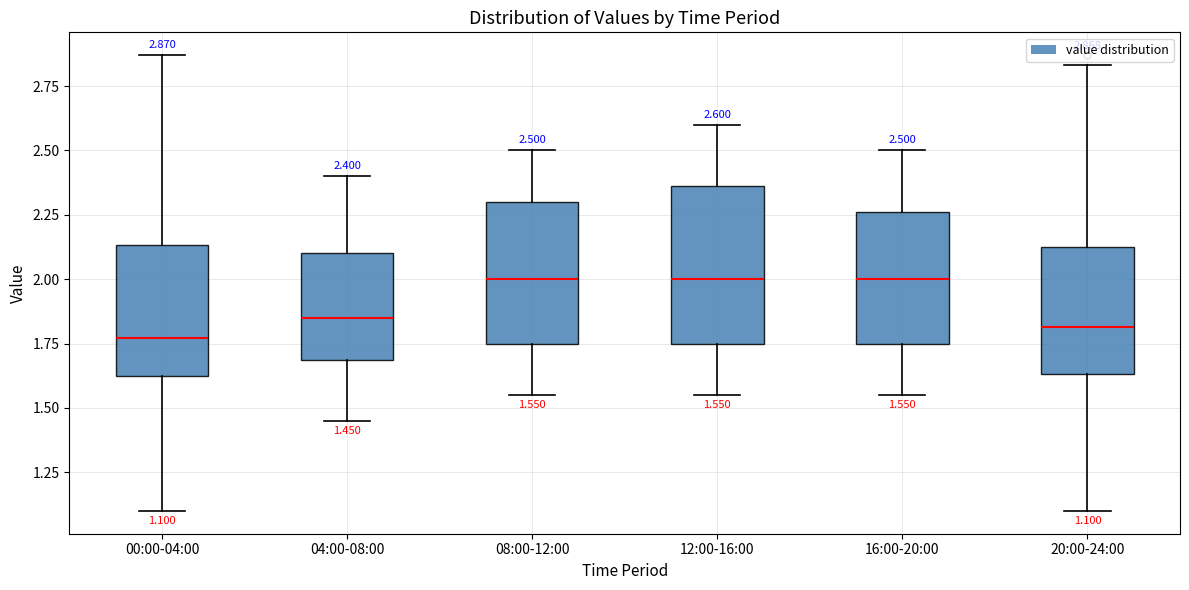

Comparing the boxes themselves (not the whiskers), which one is the tallest?

12:00-16:00